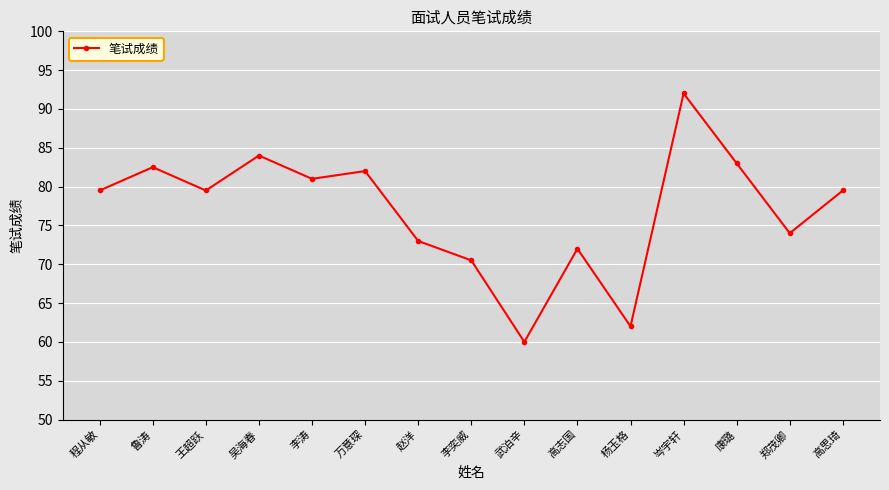

What is the change in value from 武泊辛 to 高思琦?

+19.5